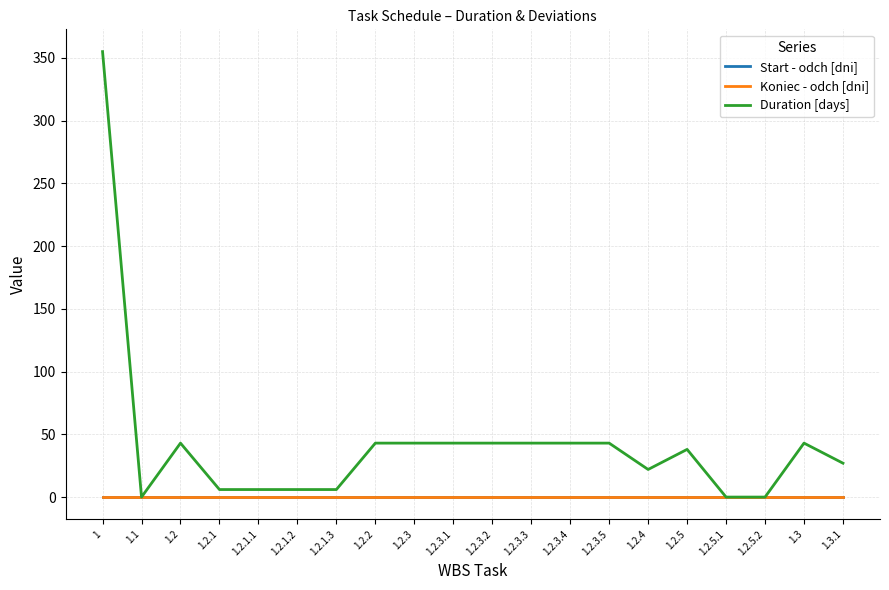

Reading left to right, what are all the values shown in this chart?

Start - odch [dni]: 0	0	0	0	0	0	0	0	0	0	0	0	0	0	0	0	0	0	0	0
Koniec - odch [dni]: 0	0	0	0	0	0	0	0	0	0	0	0	0	0	0	0	0	0	0	0
Duration [days]: 355	0	43	6	6	6	6	43	43	43	43	43	43	43	22	38	0	0	43	27